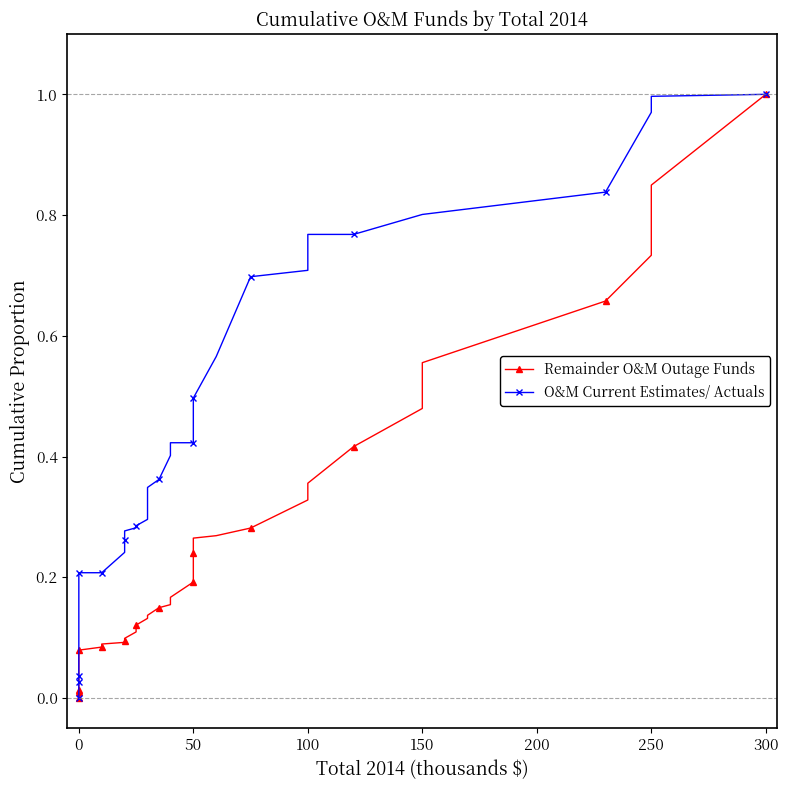

Is this an area chart (filled region under the line)?

No